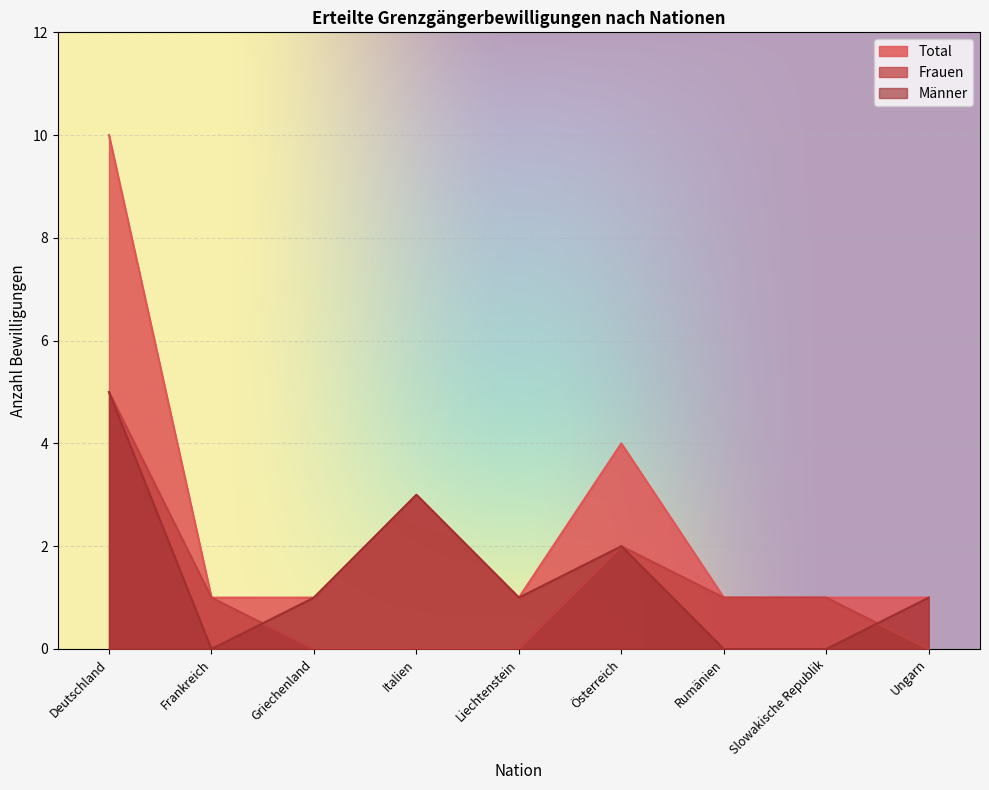

What is the difference between the maximum and minimum values in the Frauen series?

5